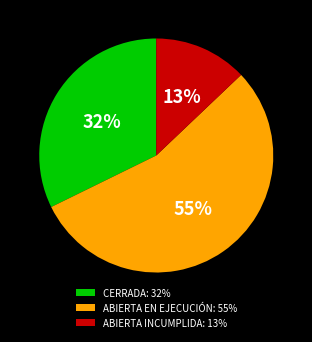

How many slices are in this pie chart?

3